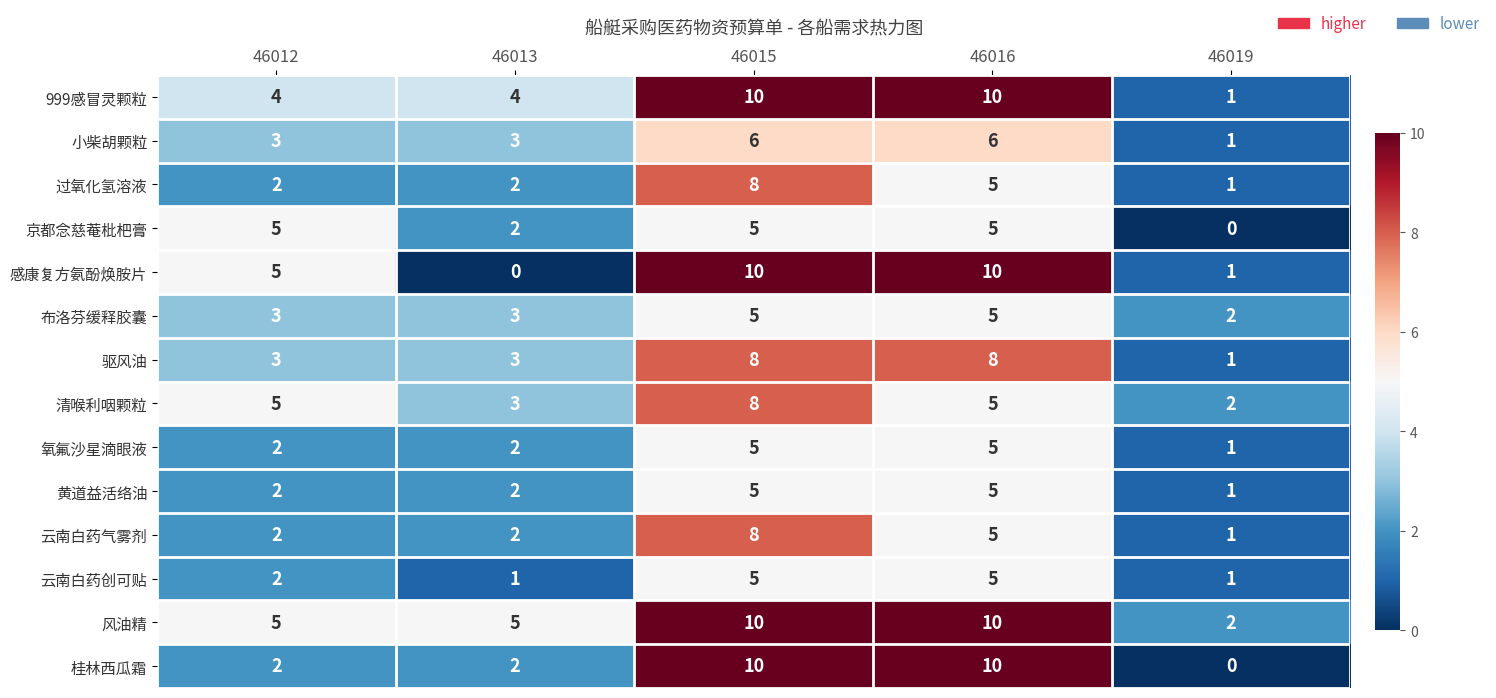

How many values in the 桂林西瓜霜 series are below 2?

1